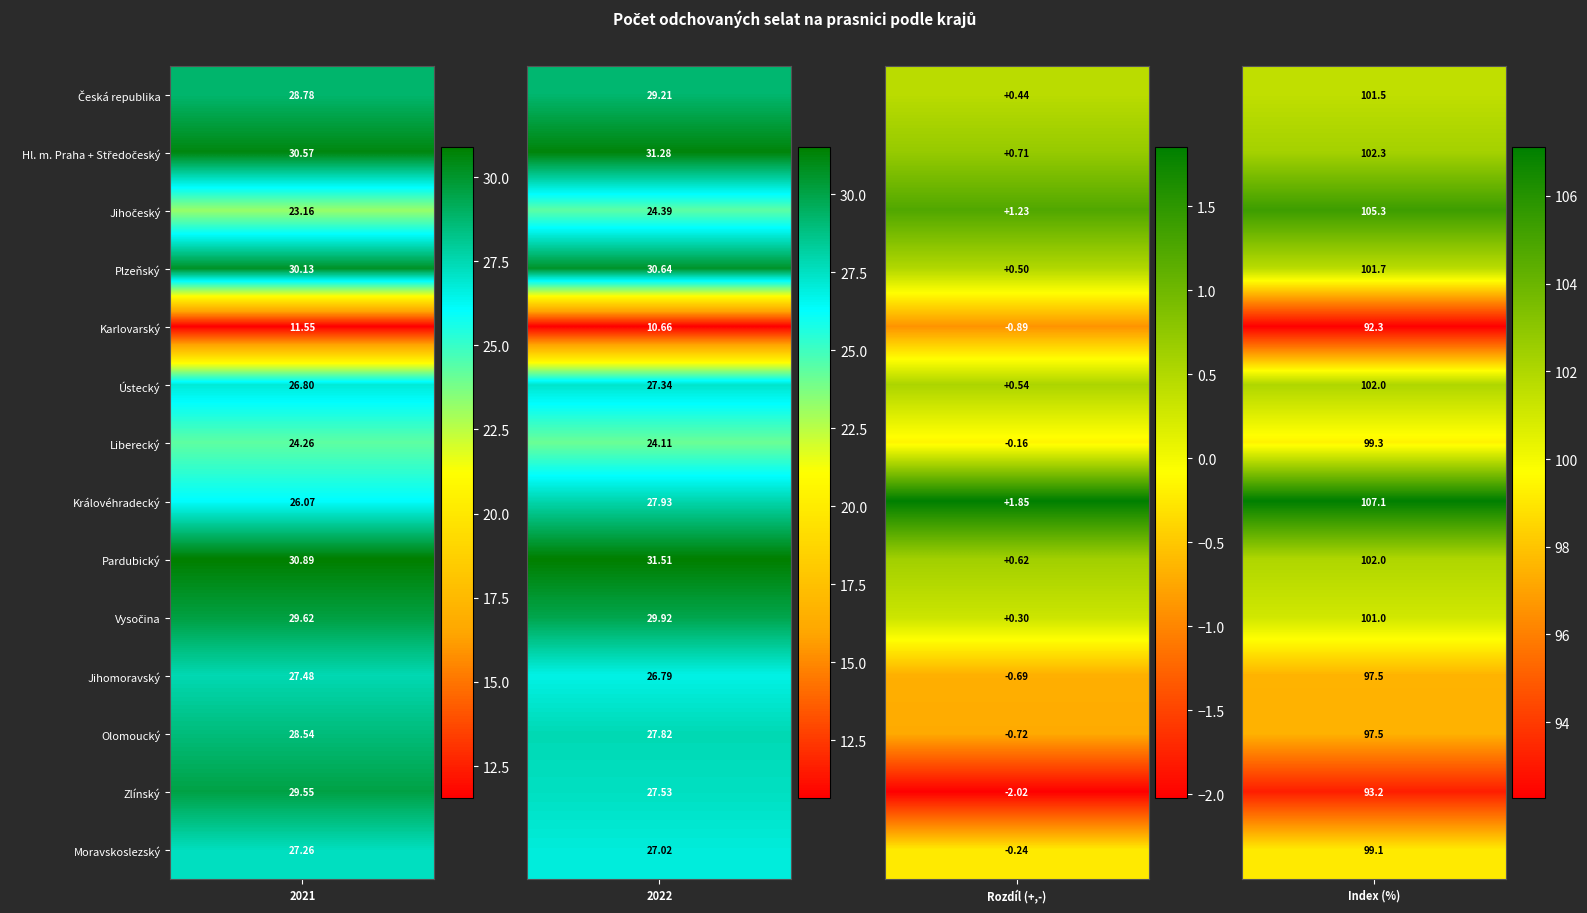

What is the difference between the Karlovarský values at 2 and 3?

93.2